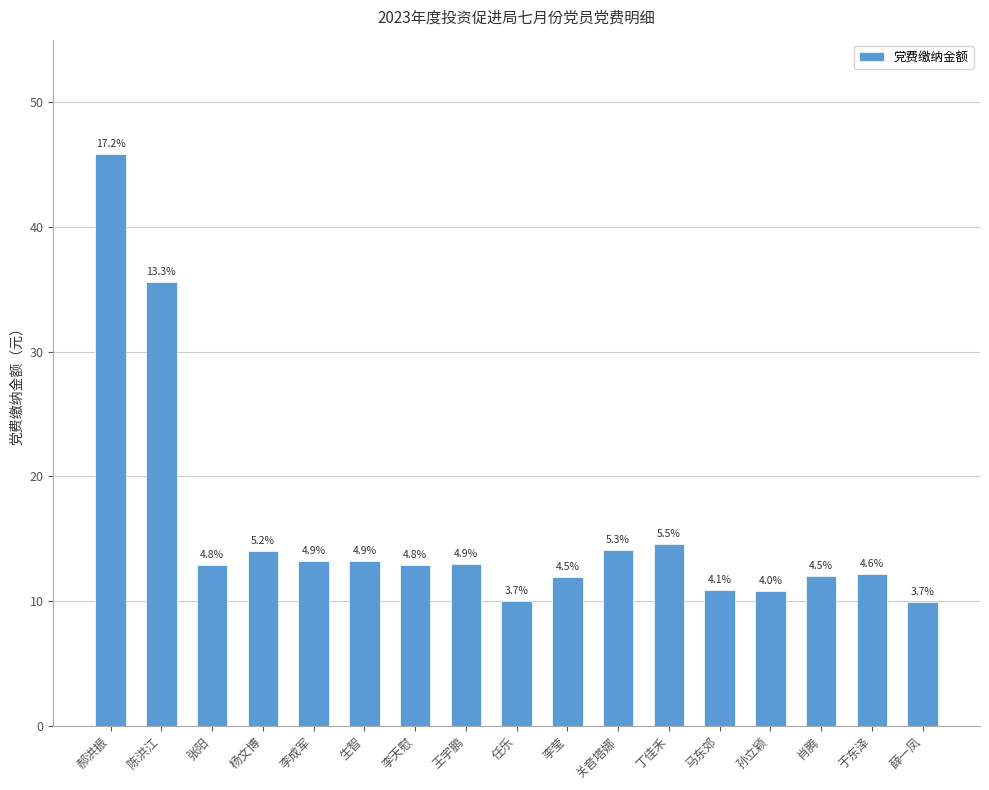

What is the label of the 12th bar from the left?

丁佳禾